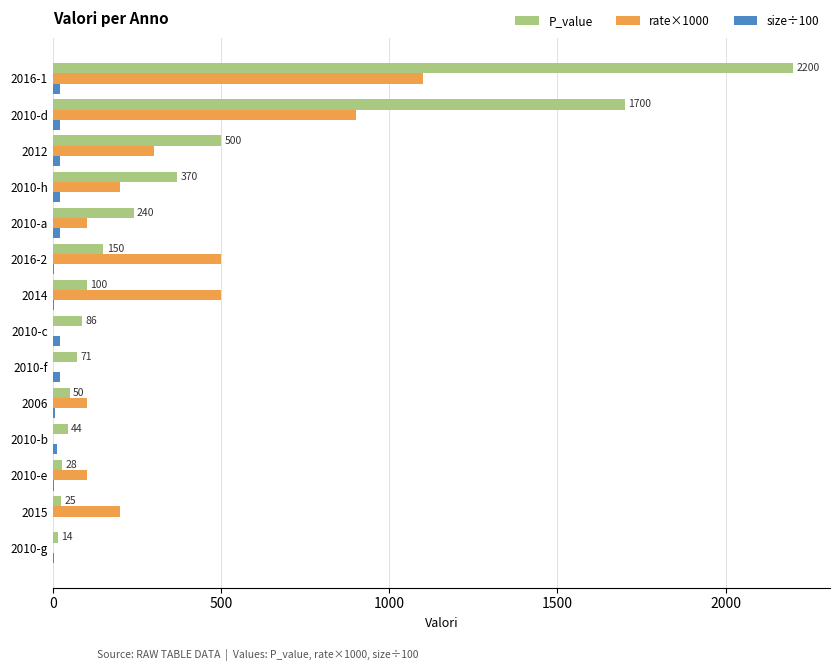

What is the maximum value for P_value?

2200.0